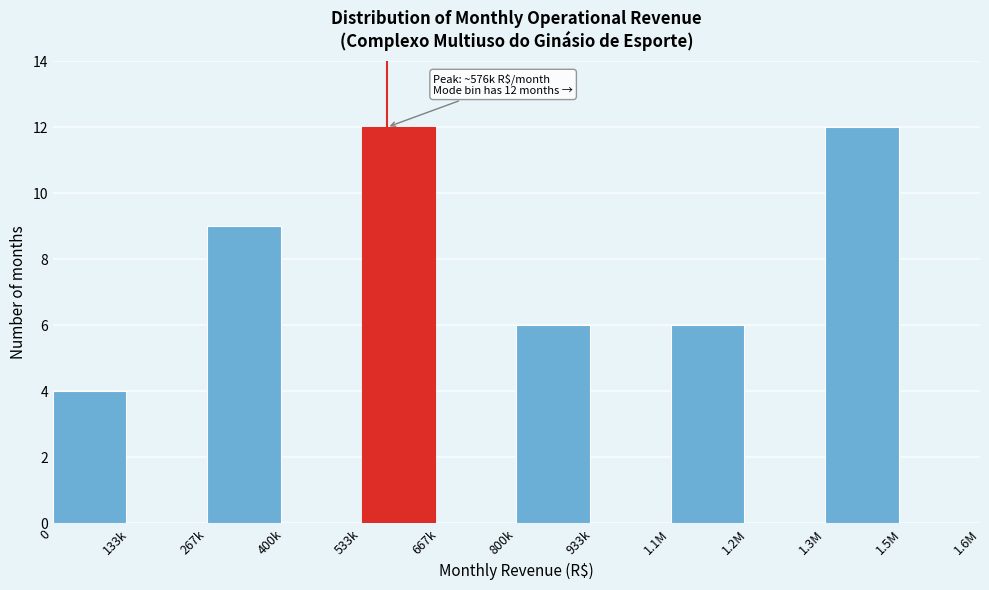

Reading left to right, extract all data points from this chart.

0=4	133k=0	267k=9	400k=0	533k=12	667k=0	800k=6	933k=0	1.1M=6	1.2M=0	1.3M=12	1.5M=0